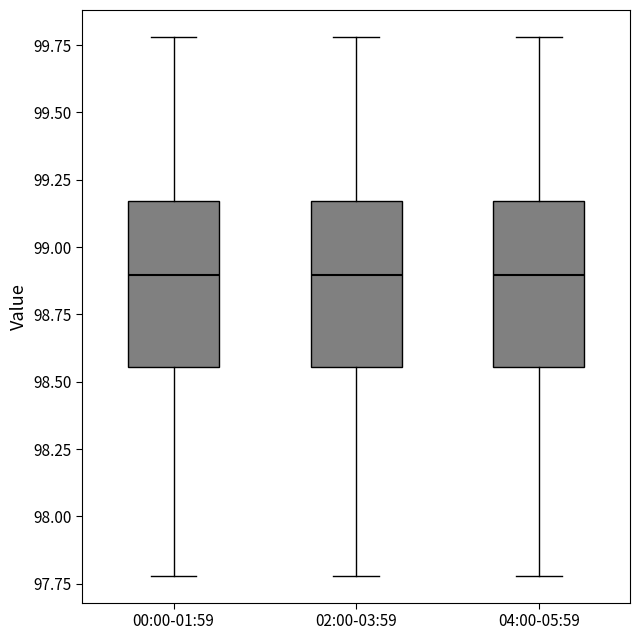

Reading left to right, transcribe this box plot: for each box, give where its median line is, the range the box spans, and where its two whiskers end, as read against the y-axis. The values are not printed on the chart, so give them approximately, as read against the axis.

00:00-01:59: median 98.90, box 98.55 to 99.15, whiskers 97.80 to 99.80
02:00-03:59: median 98.90, box 98.55 to 99.15, whiskers 97.80 to 99.80
04:00-05:59: median 98.90, box 98.55 to 99.15, whiskers 97.80 to 99.80